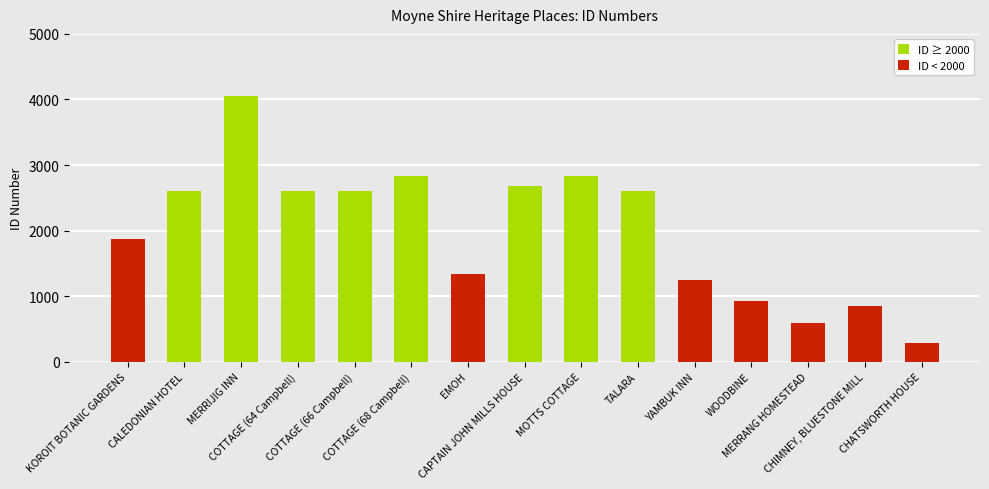

True or false: the data shows 1247 at YAMBUK INN.

True